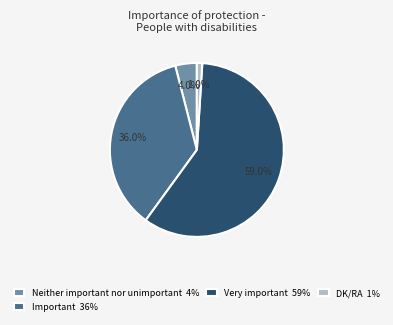

How many segments does this pie chart have?

6